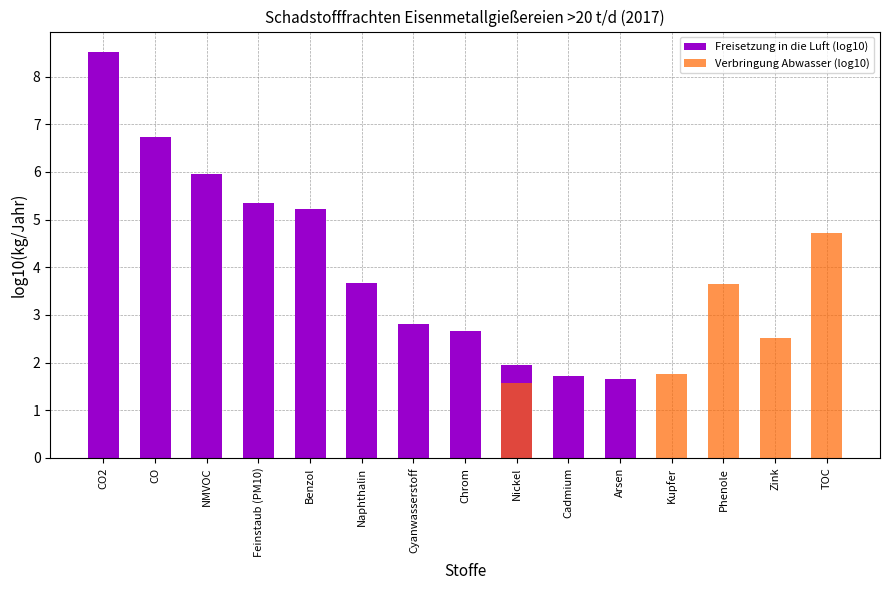

Which category has the lowest value in the Verbringung Abwasser (log10) series?

CO2